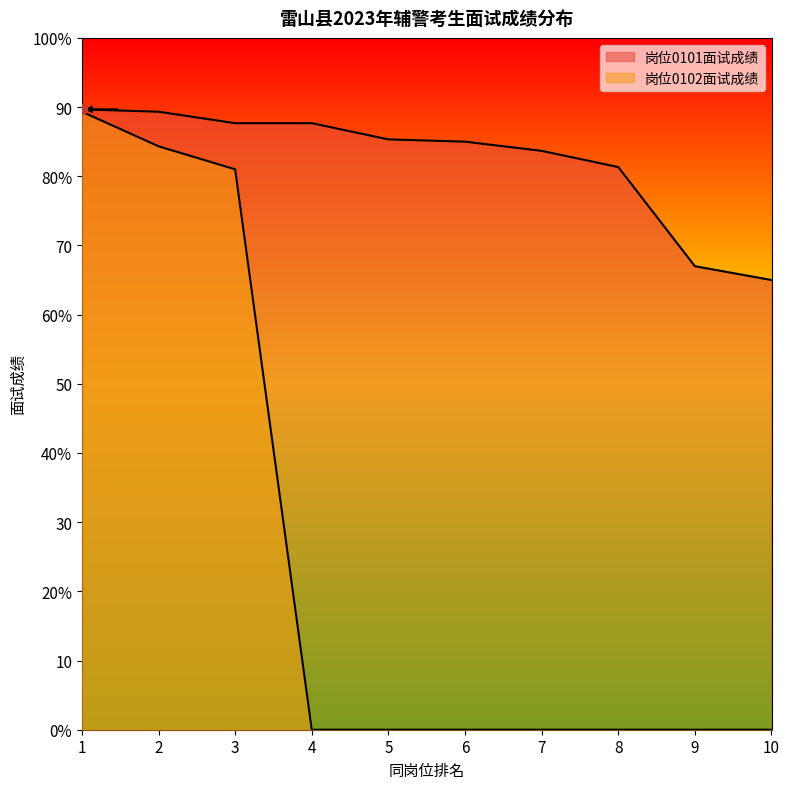

What is the value of the 岗位0102面试成绩 point at the 3rd from the left?

81.0